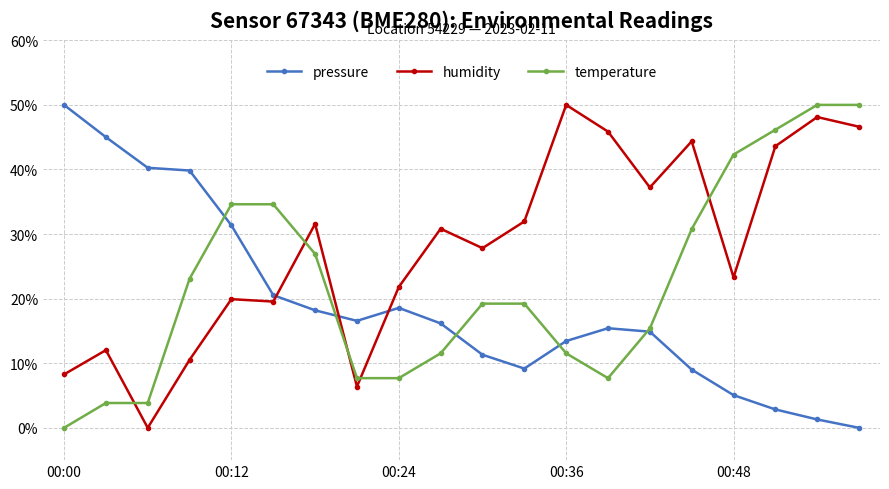

What is the highest value of the humidity series?

50.0